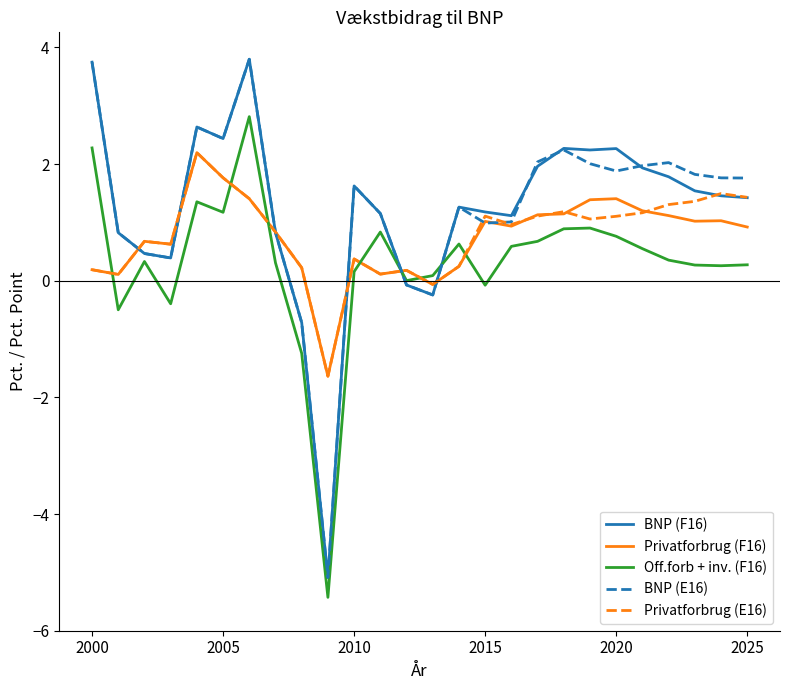

How many times do Off.forb + inv. (F16) and Privatforbrug (E16) cross each other?

7